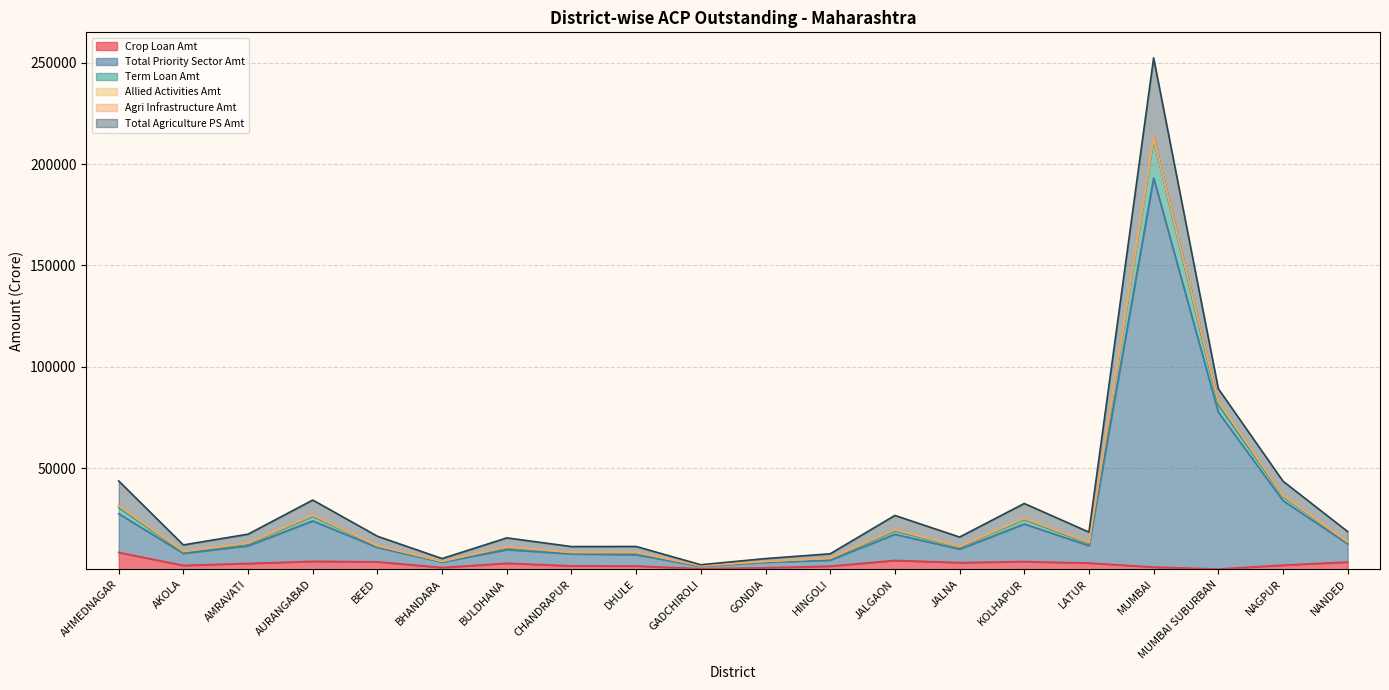

What is the maximum value for Crop Loan Amt?

8326.4